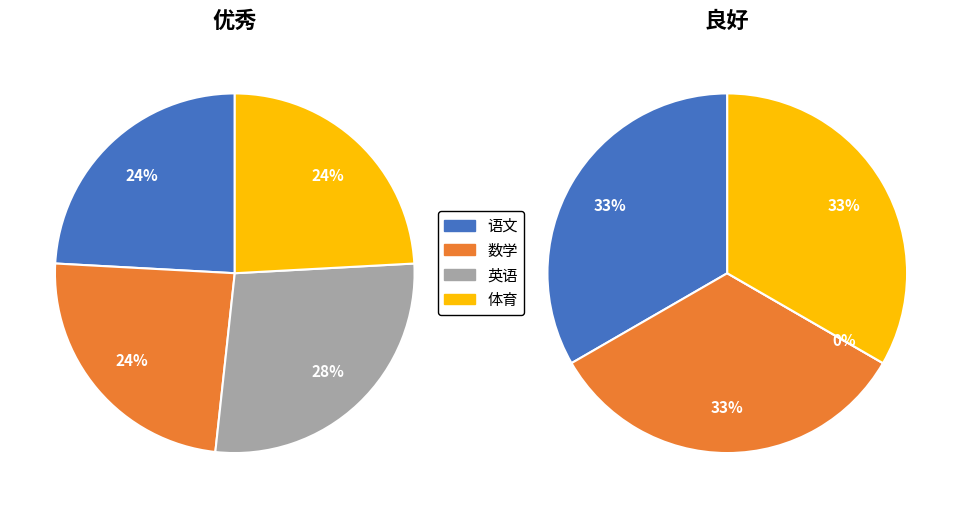

Is there a majority slice in this chart?

No